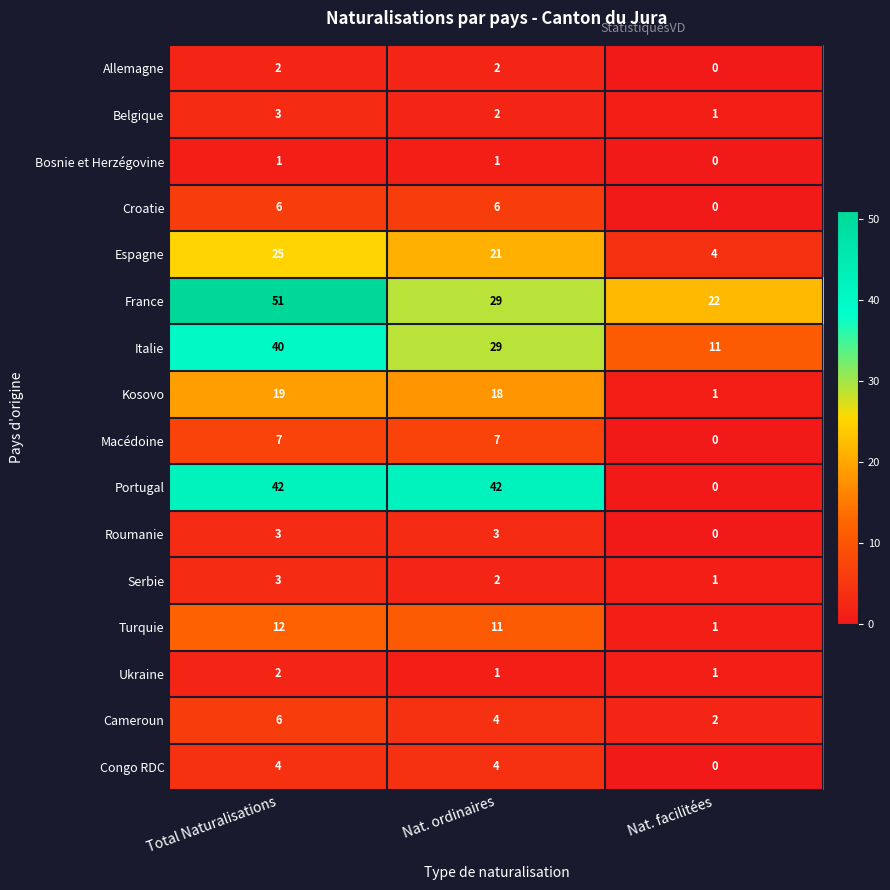

At how many categories does at least one series exceed 18?

3